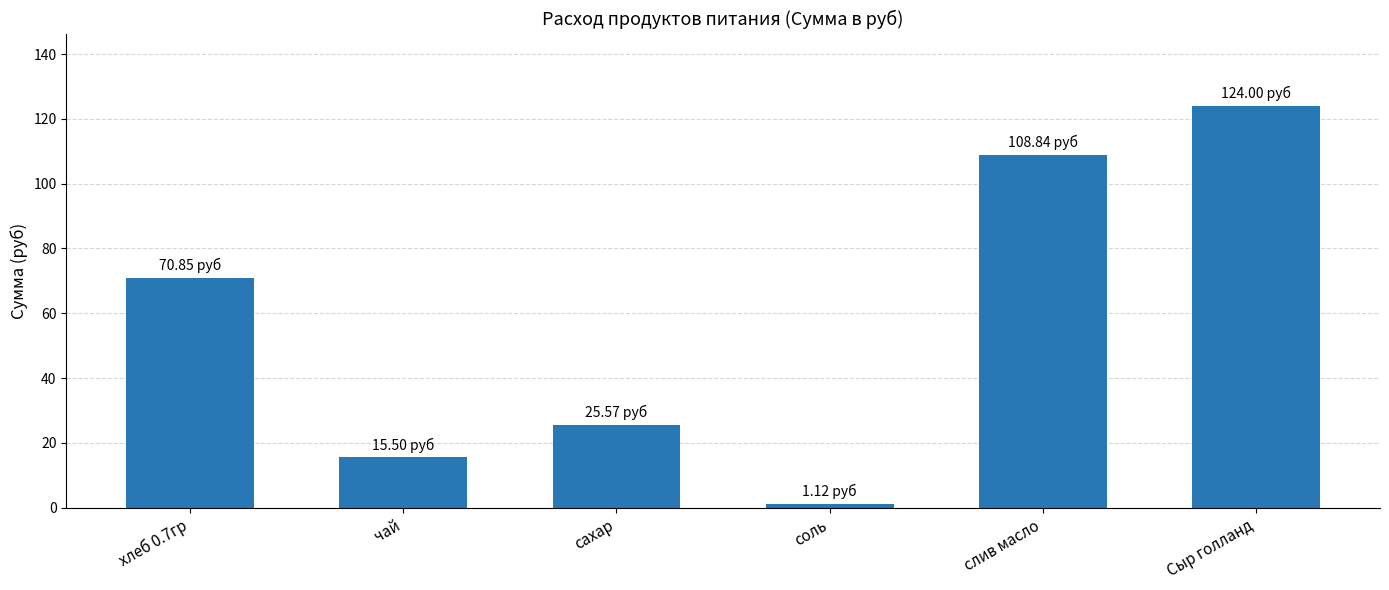

Where is the data nearest to the value 62?

хлеб 0.7гр